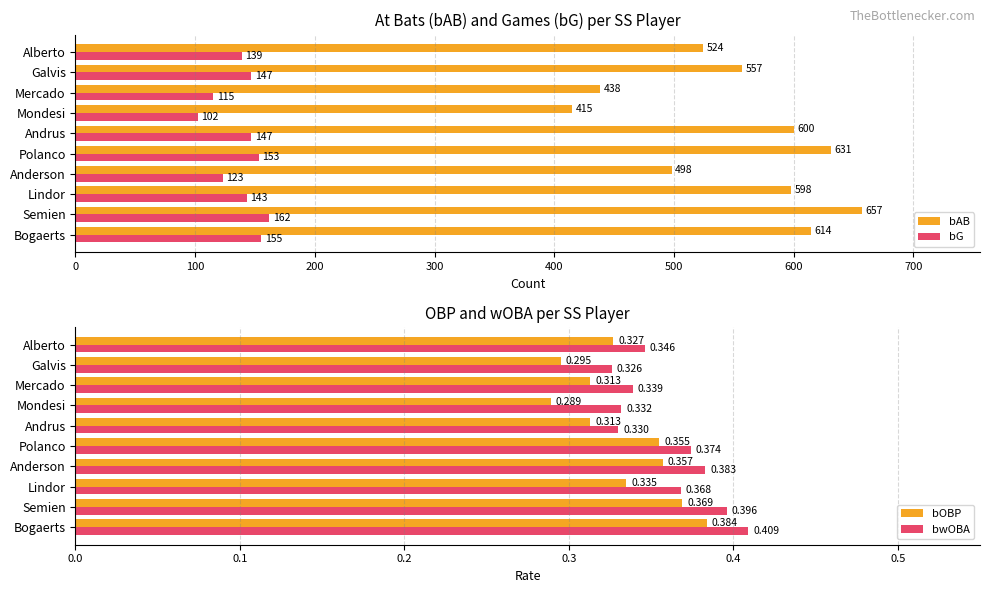

How many data points does each series have?

10